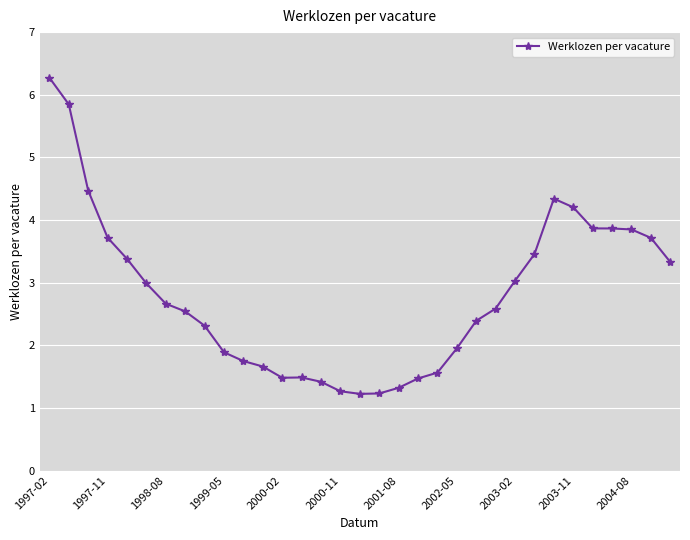

What is the smallest value displayed?

1.2